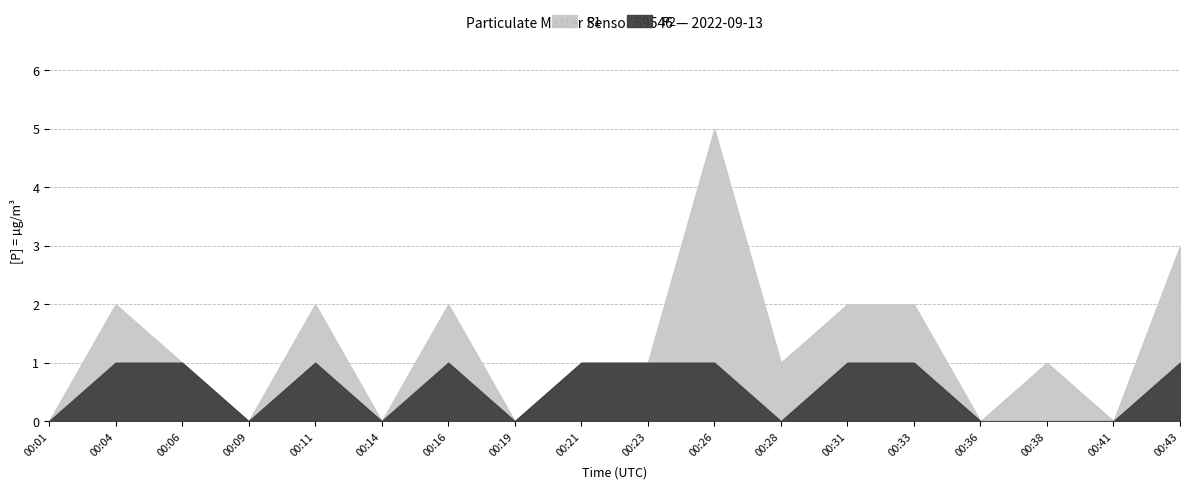

Where does the P1 series first go above 1?

00:26